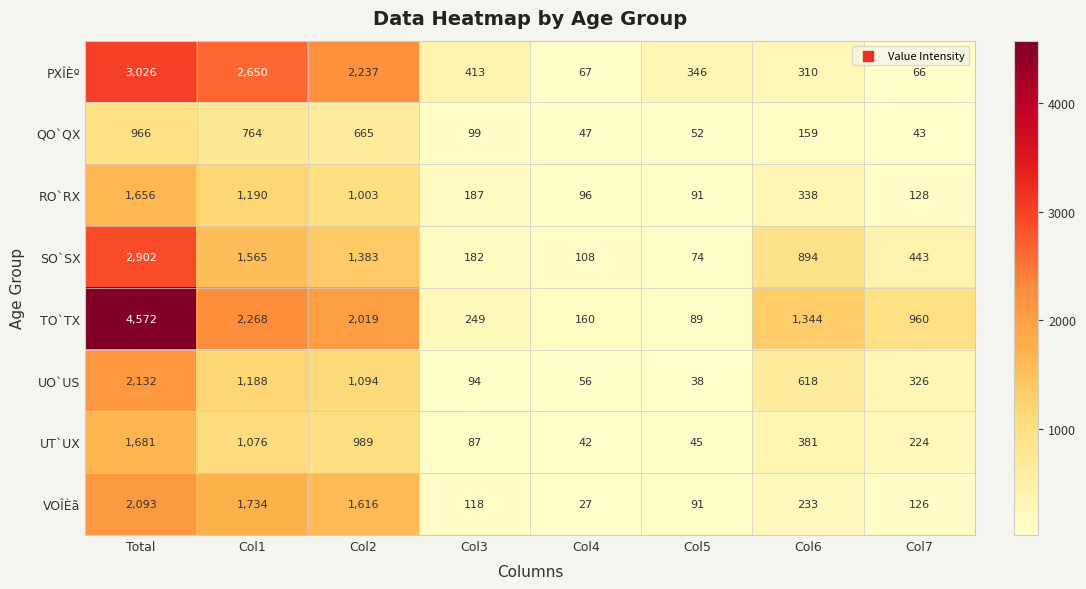

Between Col5 and Col7, which series saw the biggest shift?

TO`TX